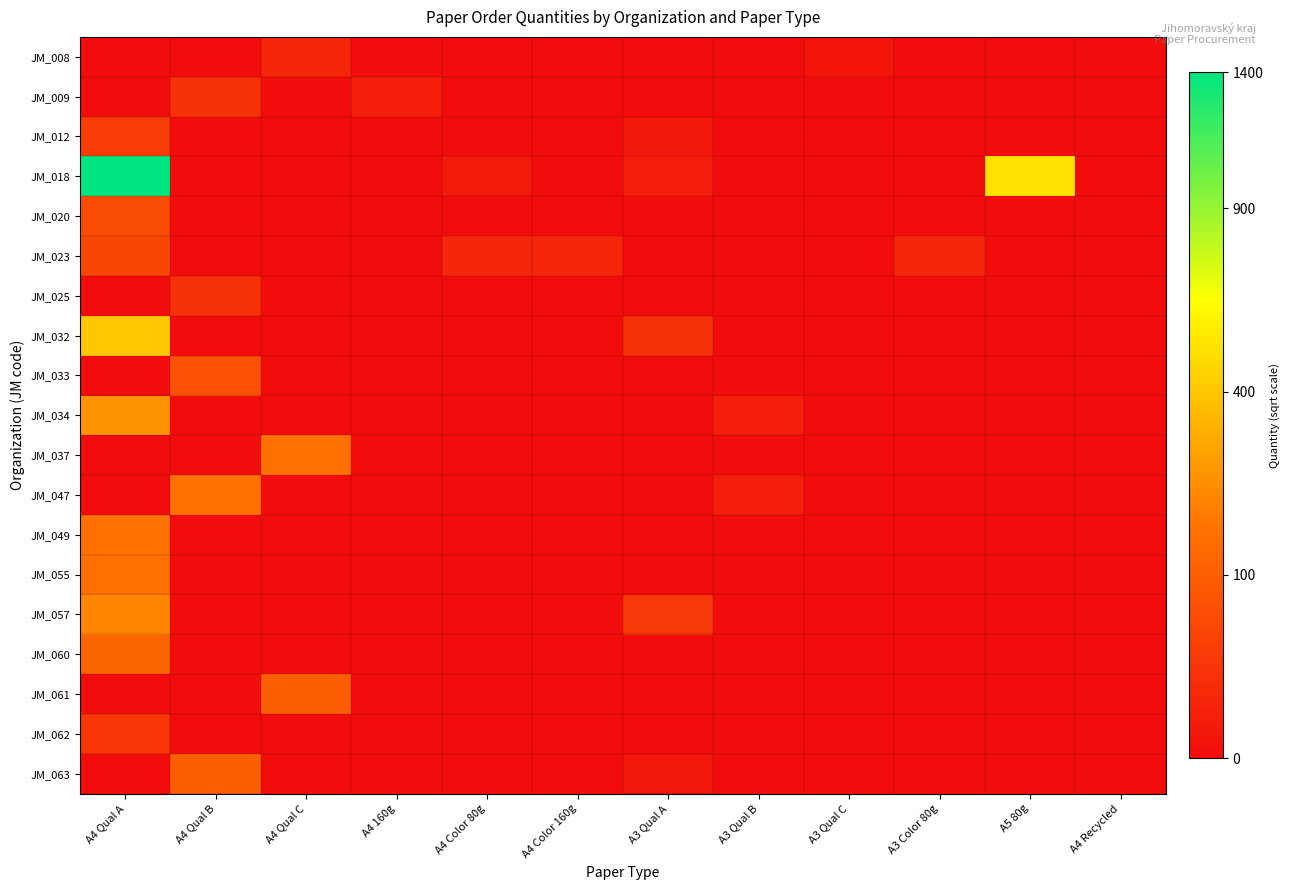

Between A4 Qual A and A4 Color 80g, which series saw the biggest shift?

JM_018